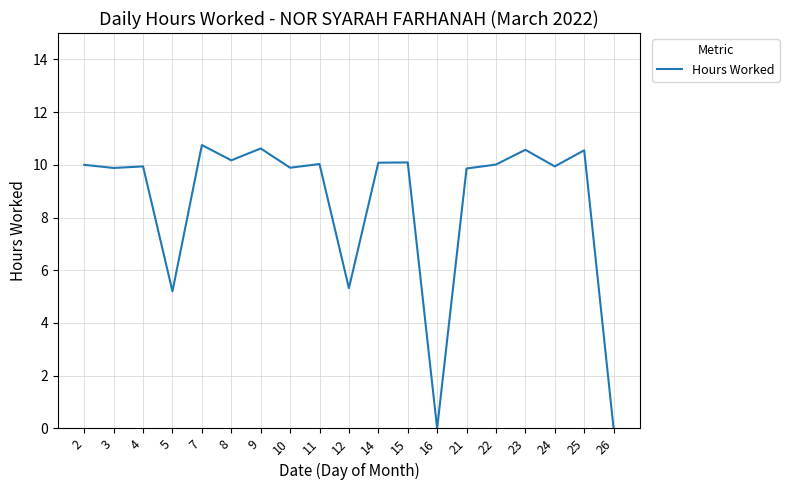

Between 7 and 11, which is larger?

7